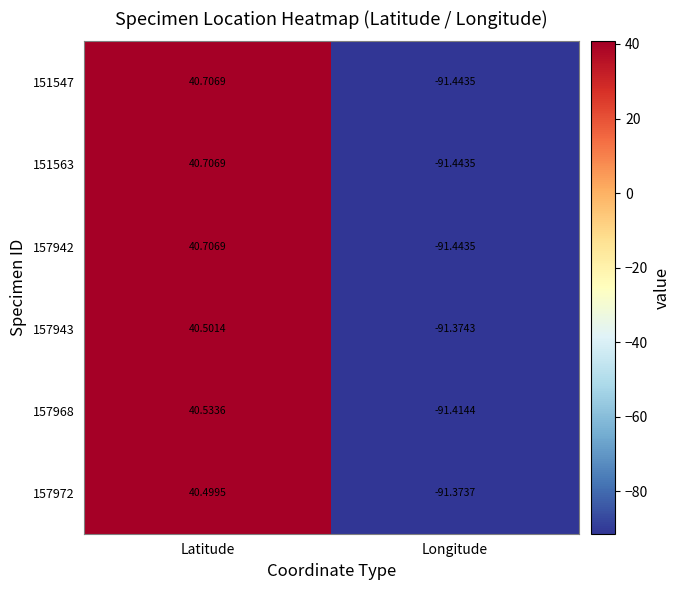

At which category does the chart reach its peak across all series?

Latitude